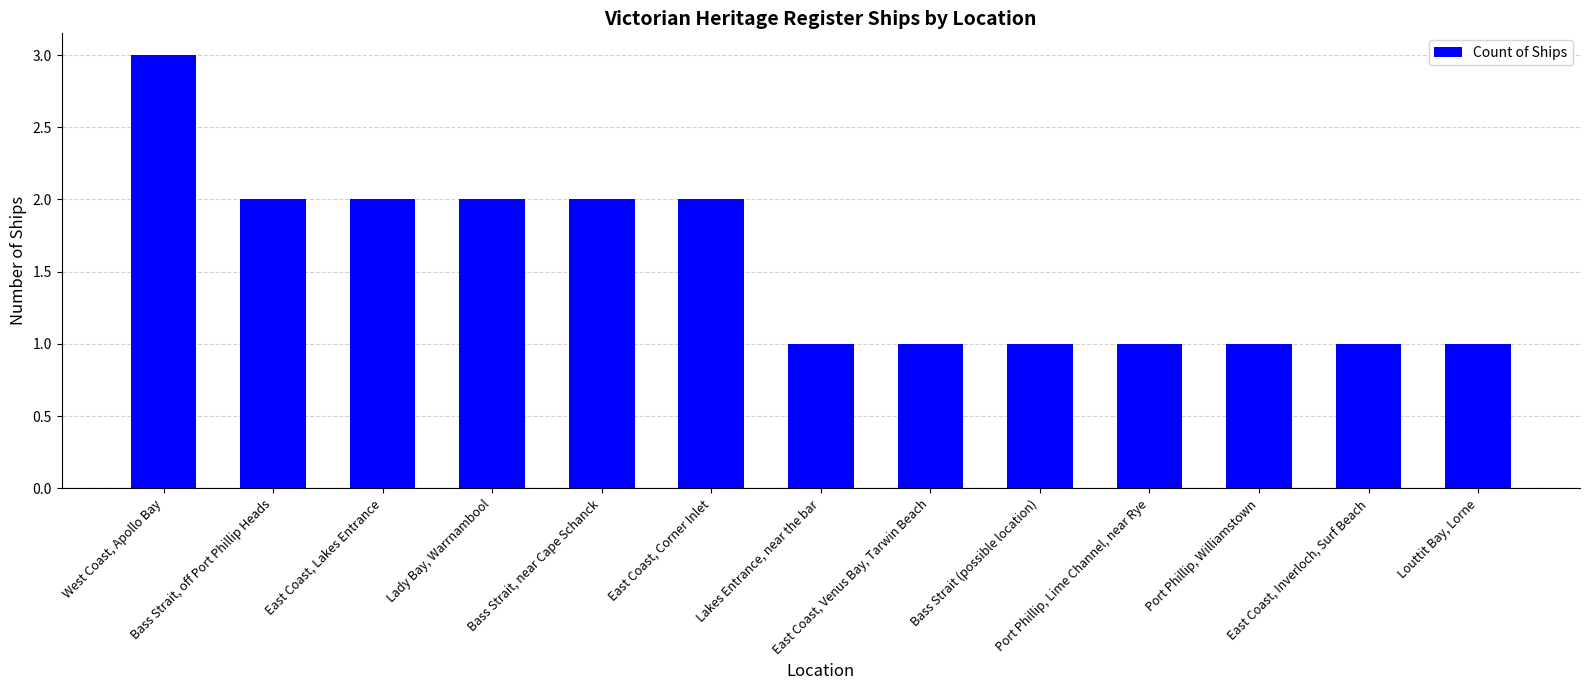

What is the value of the 9th bar from the left?

1